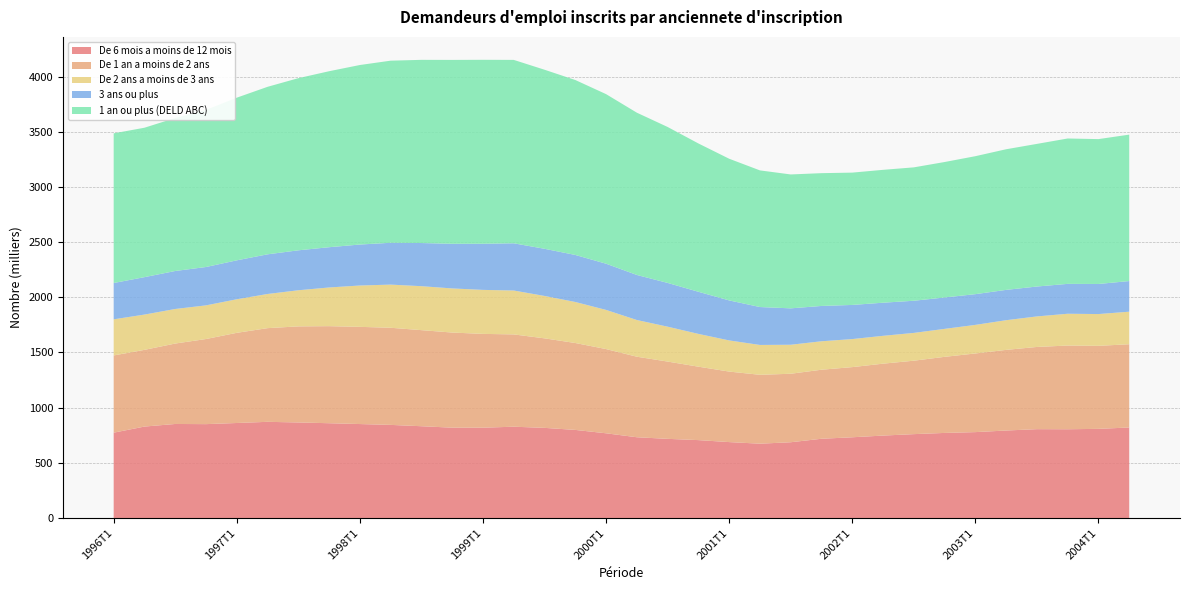

Reading left to right, transcribe all the data shown in this chart.

De 6 mois a moins de 12 mois: 773600	828900	852400	850900	861200	871800	866100	859200	851700	844000	832000	818900	818700	827600	817100	798600	768000	732100	717600	706200	688200	673800	686800	718400	731900	747300	760300	771200	778600	793100	805400	804600	808100	820600
De 1 an a moins de 2 ans: 699700	695000	728700	771200	817000	848800	870500	879400	880600	880100	870500	861800	849900	836300	811100	787400	763100	729700	700200	665300	638900	624100	620600	625500	635600	651400	665400	689400	712600	730600	744800	758400	752200	754200
De 2 ans a moins de 3 ans: 327300	319700	313200	304900	304100	309600	327300	350600	374700	391000	398400	399800	398700	397700	384200	371700	354800	332600	316200	297100	282300	270500	262800	257800	254100	252400	251800	253400	259000	268900	276700	288100	288000	294900
3 ans ou plus: 329000	339100	344200	347600	352700	359300	361900	364700	371200	379000	390900	404400	418000	427800	427200	426100	418600	408100	396500	381600	362500	343500	329800	320000	309300	300000	291300	284500	278400	274700	270900	270700	272500	277600
1 an ou plus (DELD ABC): 1356000	1353800	1386200	1423700	1473800	1517700	1559700	1594600	1626600	1650000	1659800	1666100	1666700	1661800	1622500	1585200	1536500	1470400	1412900	1343900	1283700	1238100	1213200	1203200	1198900	1203900	1208600	1227300	1250000	1274200	1292300	1317200	1312700	1326700